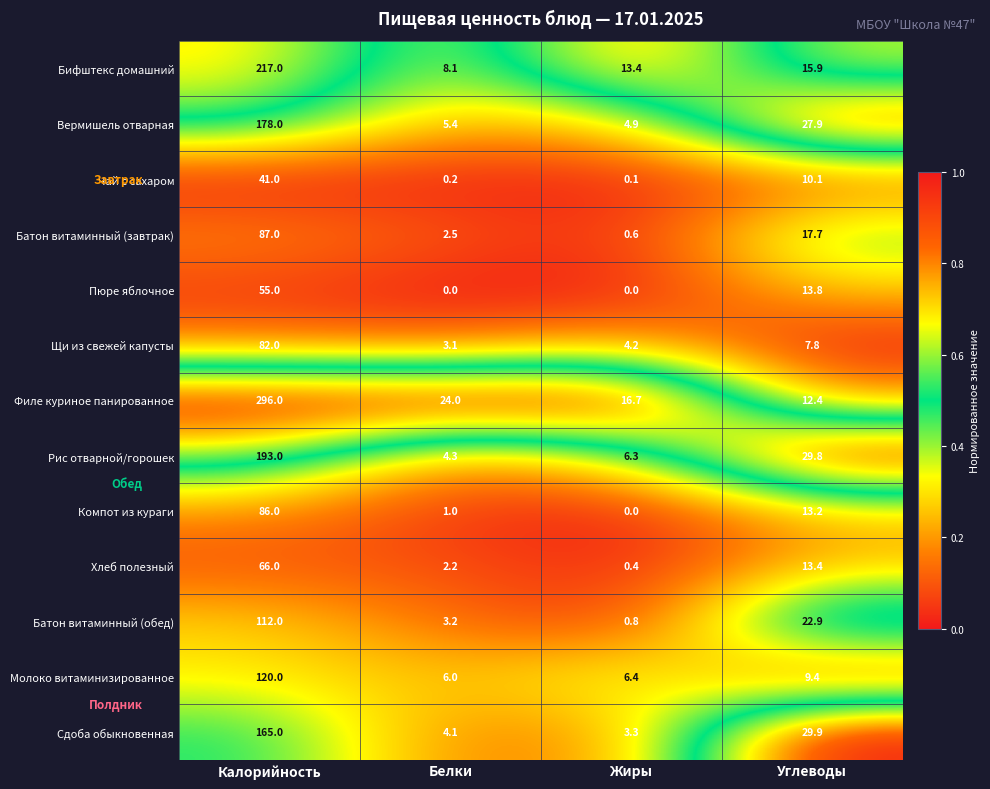

Which label corresponds to the largest value in the chart?

Калорийность